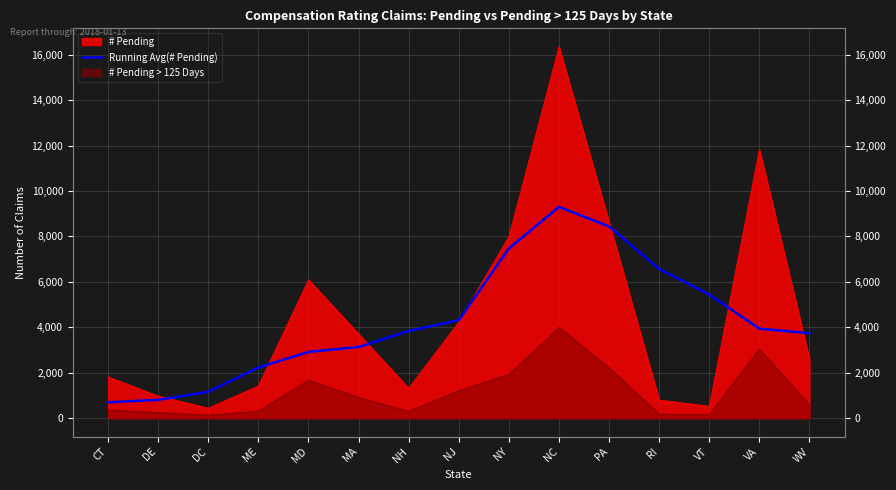

The chart shows a value of 805.8 at DE. True or false?

True